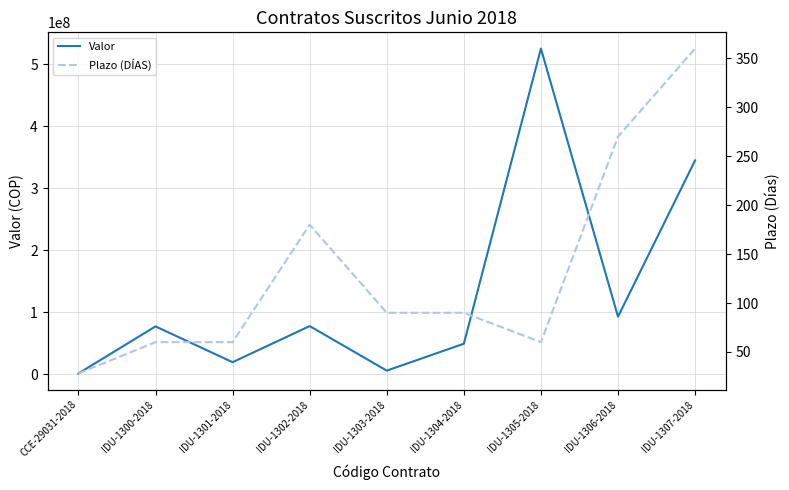

At IDU-1307-2018, list the series in order from smallest to largest.

Plazo (DÍAS), Valor